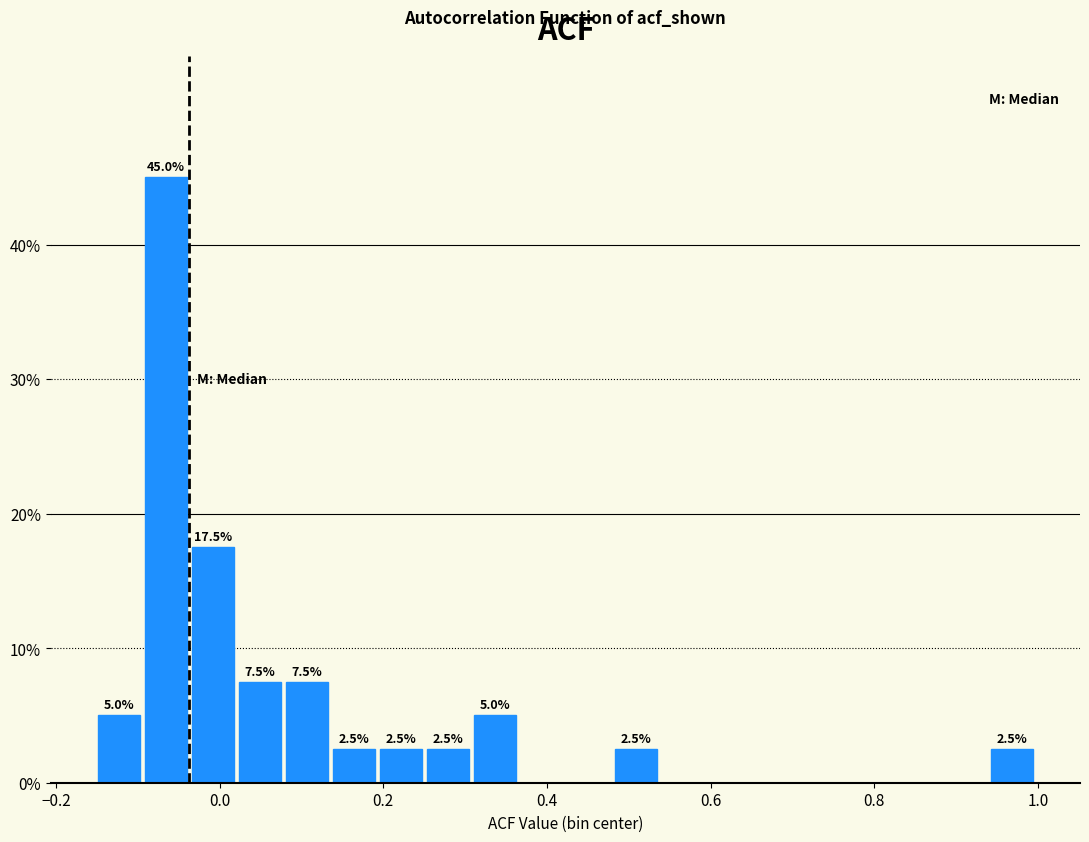

Around what value on the x-axis is the tallest bar? Give the approximate position of its centre, as read against the axis.

-0.06